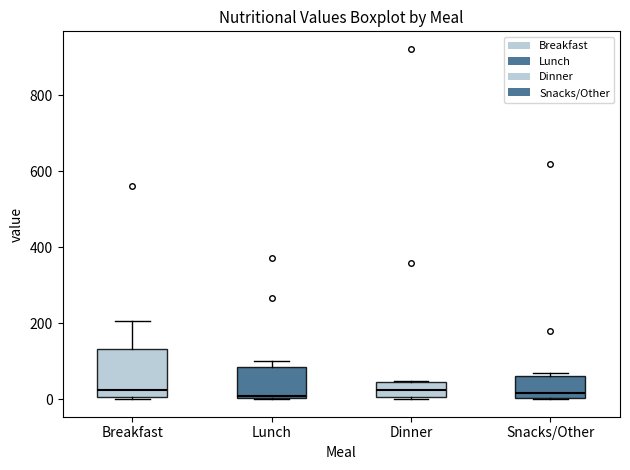

Where is the upper edge of the box for Dinner on the y-axis? The values are not printed on the chart, so give them approximately, as read against the axis.

40